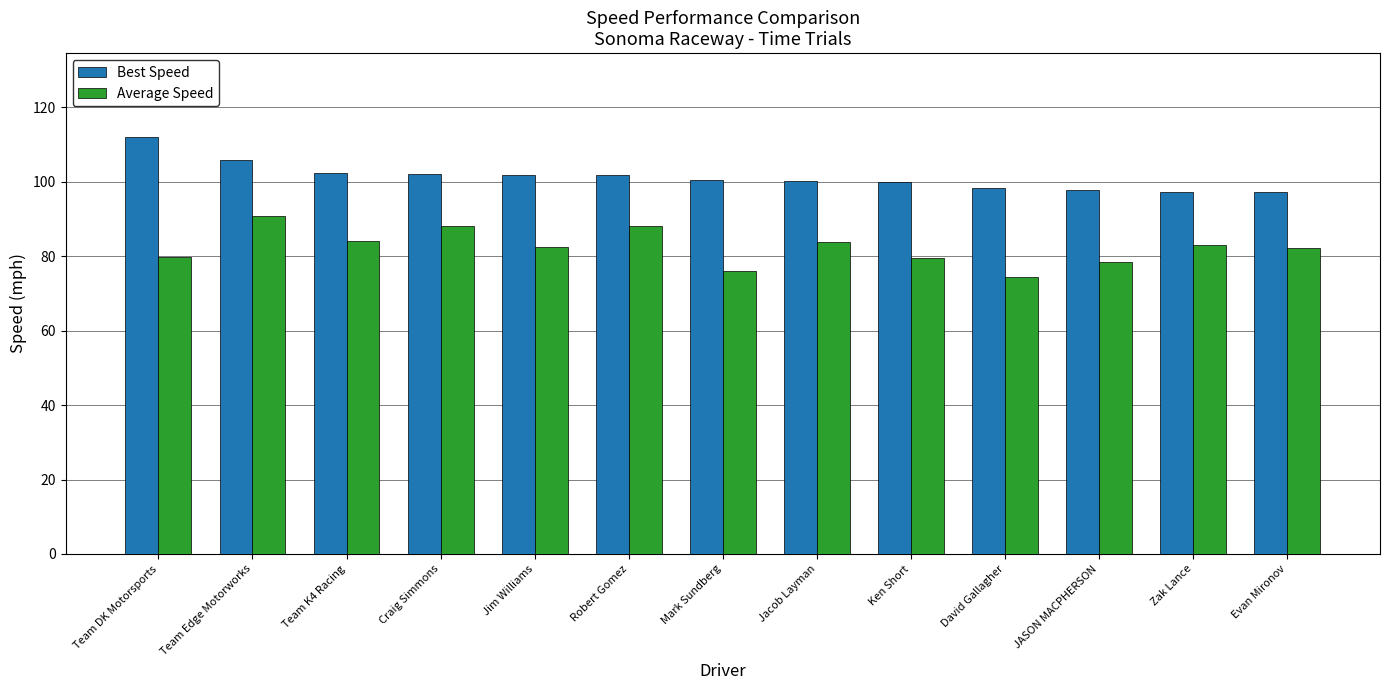

What is the sum of all Average Speed values?

1070.8